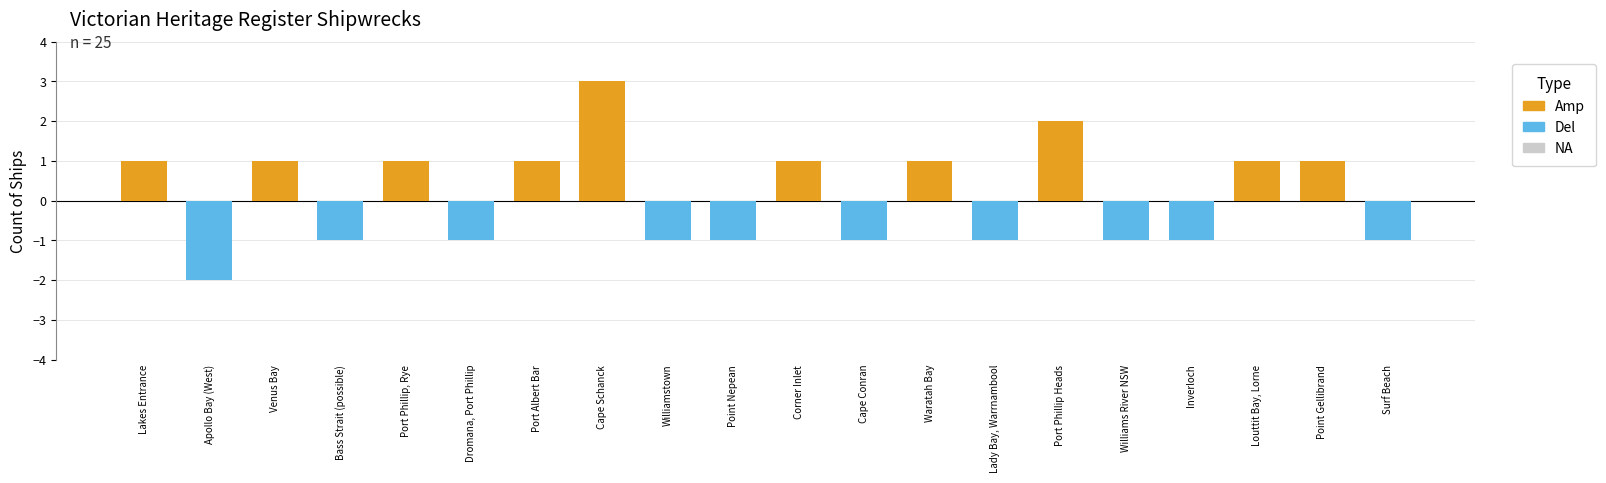

What is the spread (max minus min) of values at Louttit Bay, Lorne?

1